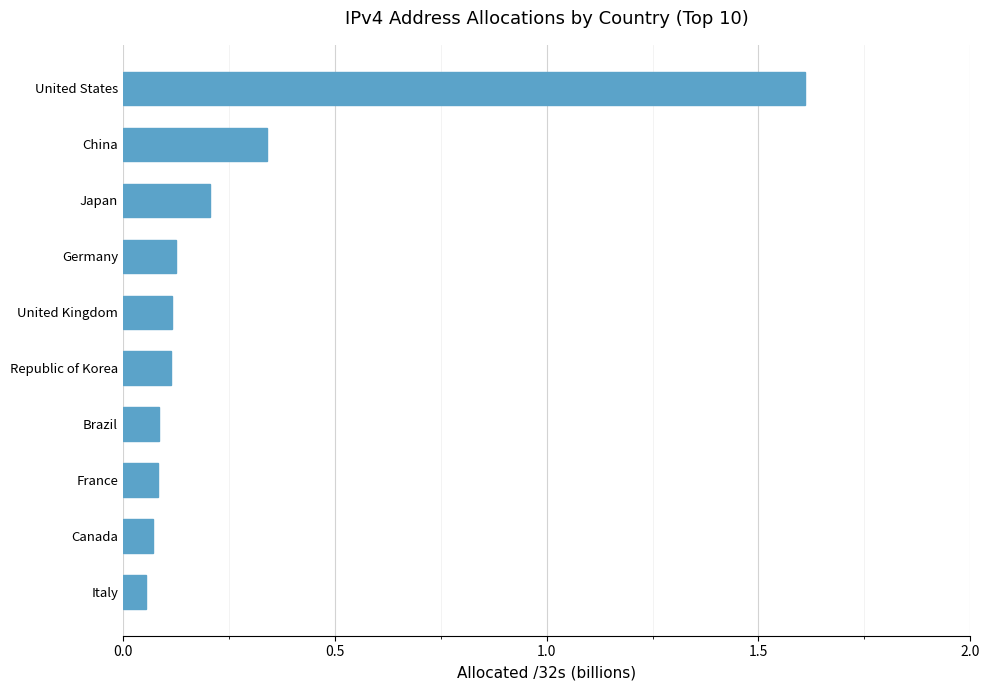

At which category does the chart reach its peak across all series?

United States